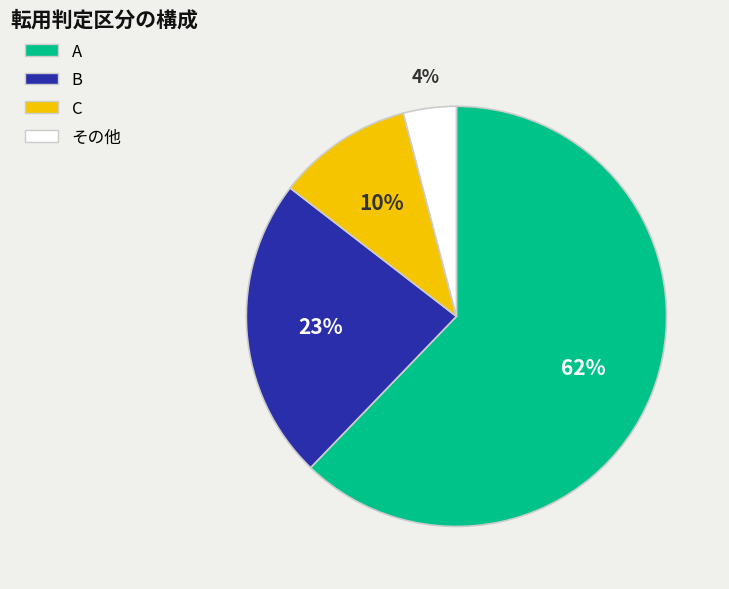

True or false: C accounts for 1% of the total.

False